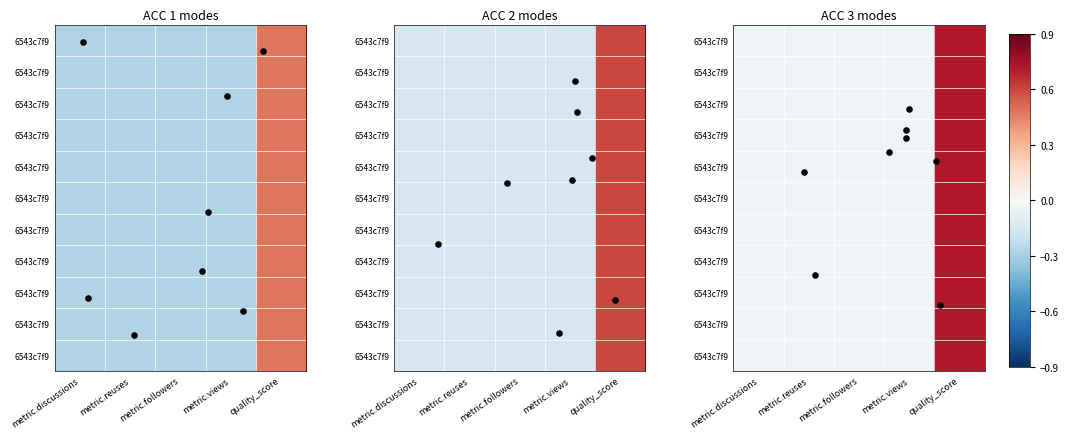

What is the greatest value displayed?

0.7